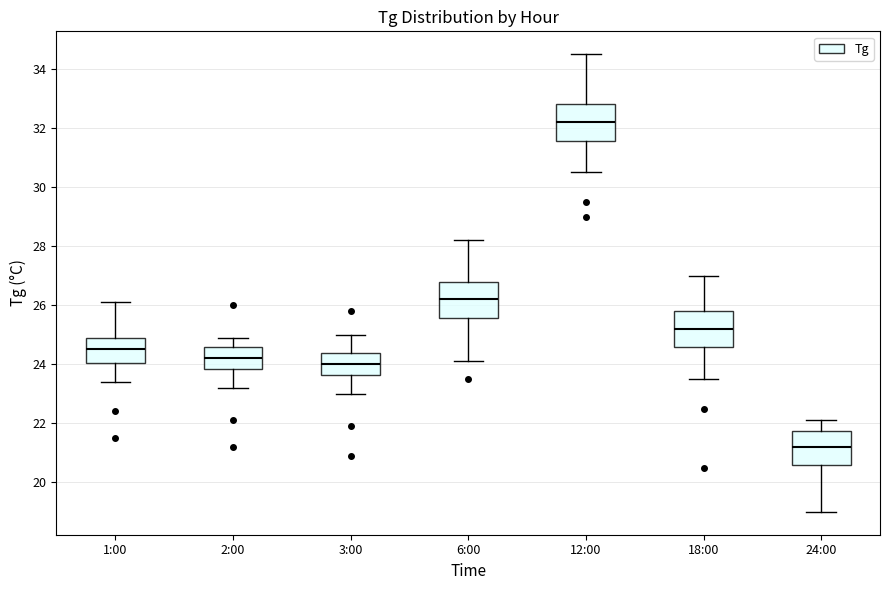

Reading left to right, read every box against the y-axis: the position of its median line, the range the box covers, and the ends of its whiskers. The values are not printed on the chart, so give them approximately, as read against the axis.

1:00: median 24.6, box 24.0 to 24.8, whiskers 23.4 to 26.2
2:00: median 24.2, box 23.8 to 24.6, whiskers 23.2 to 25.0
3:00: median 24.0, box 23.6 to 24.4, whiskers 23.0 to 25.0
6:00: median 26.2, box 25.6 to 26.8, whiskers 24.2 to 28.2
12:00: median 32.2, box 31.6 to 32.8, whiskers 30.6 to 34.6
18:00: median 25.2, box 24.6 to 25.8, whiskers 23.6 to 27.0
24:00: median 21.2, box 20.6 to 21.8, whiskers 19.0 to 22.2